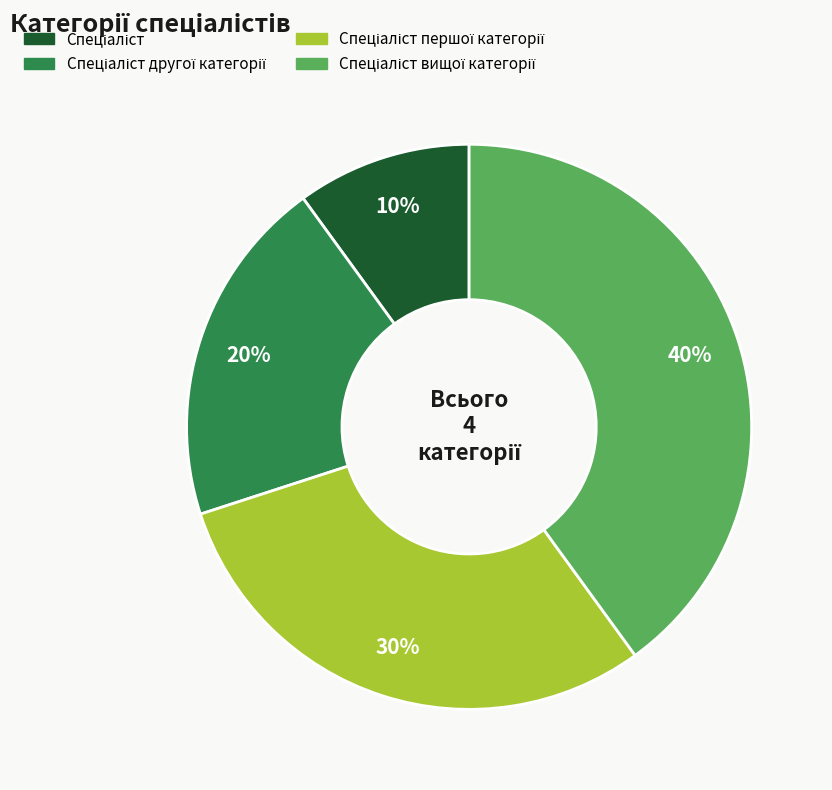

Does any single category account for the majority?

No